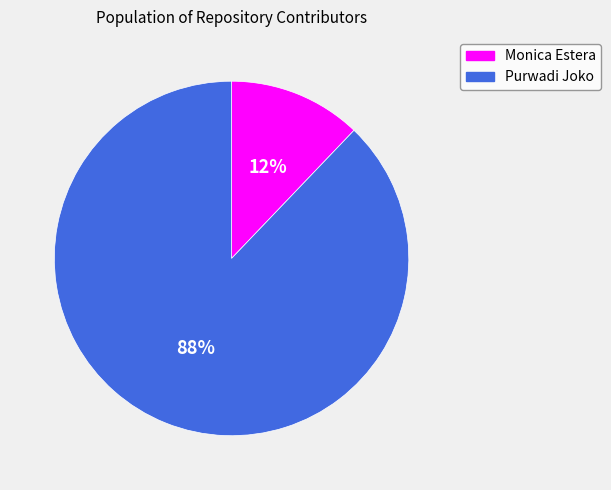

The Monica Estera slice represents 12% of the pie. True or false?

True